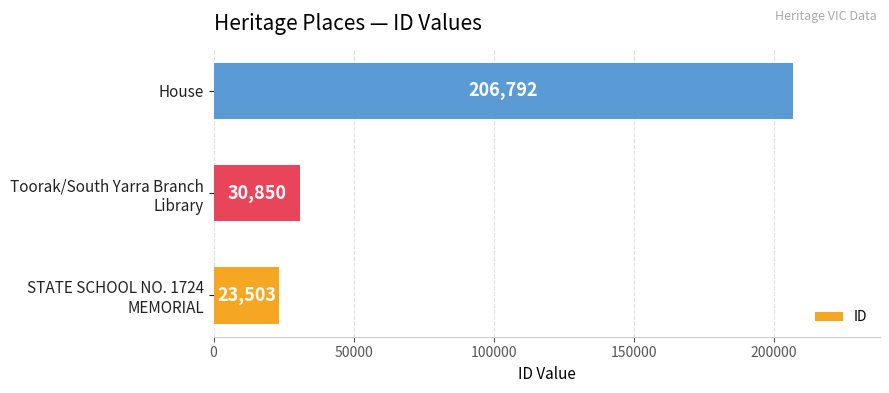

What is the minimum value shown in the chart?

23503